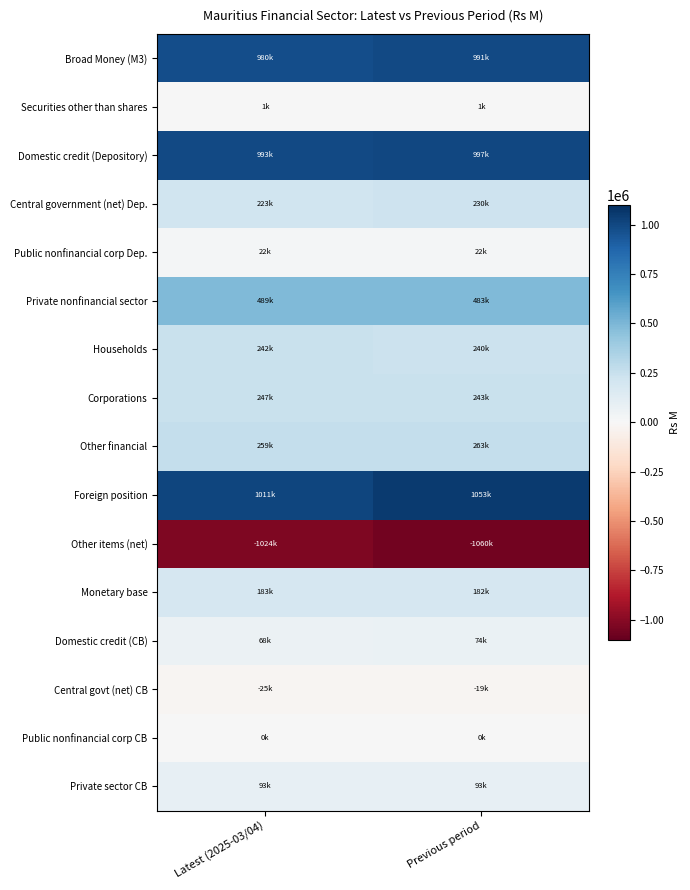

What is the maximum value shown in the chart?

1053478.7